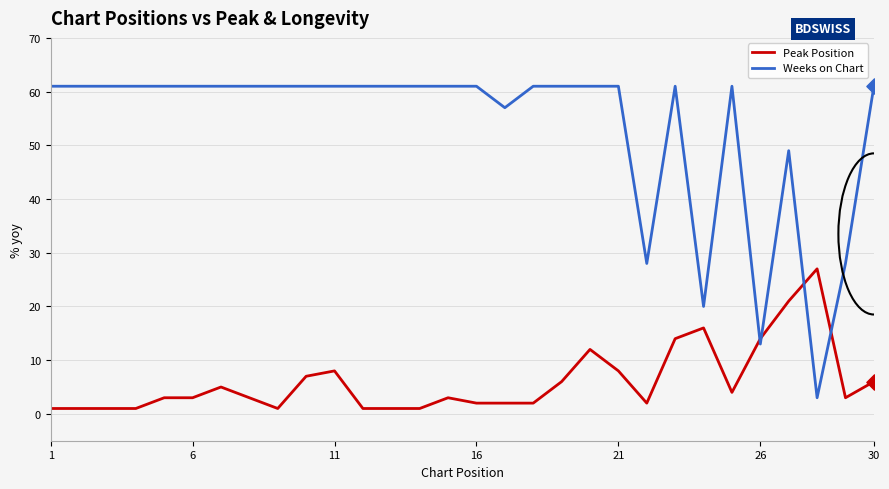

What is the maximum value for Peak Position?

27